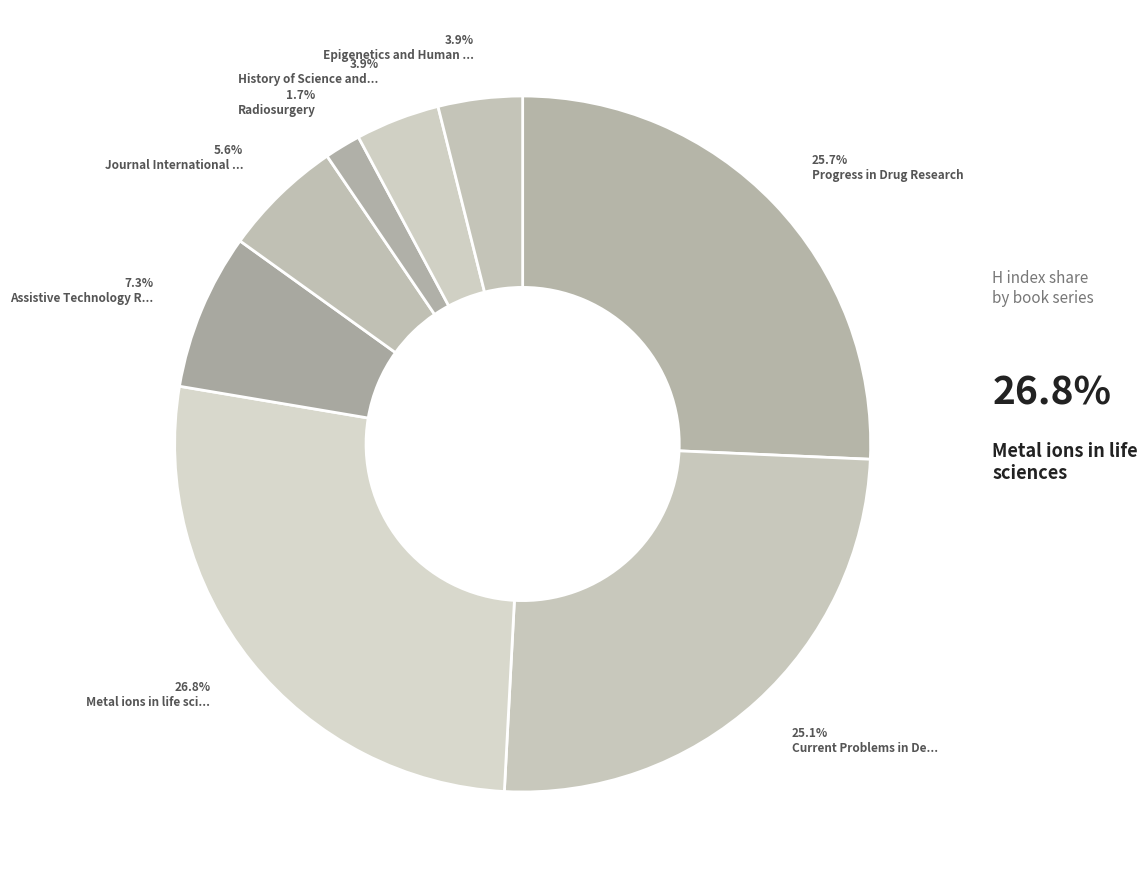

How many segments does this pie chart have?

8